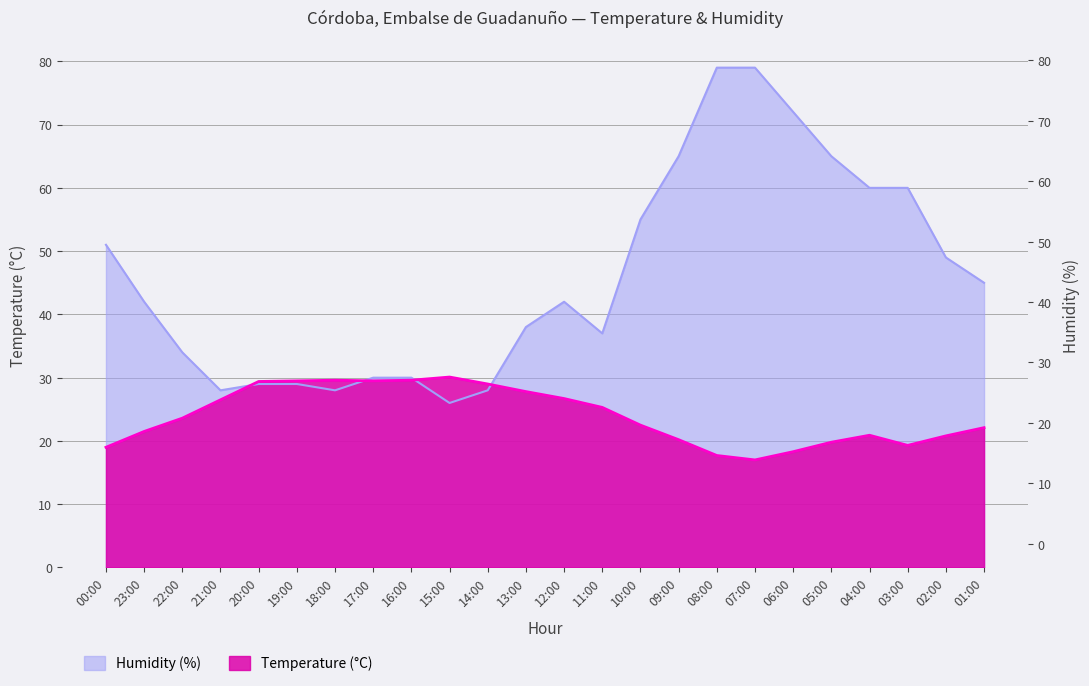

The value of Humidity (%) at 23:00 is 42.0. True or false?

True